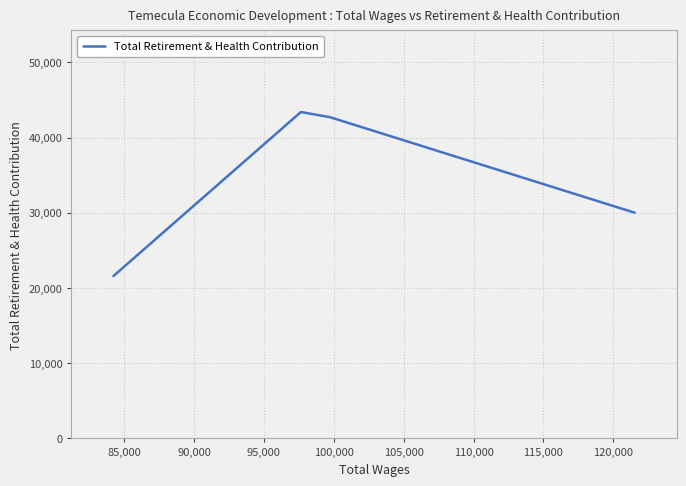

What is the sum of all values?

137699